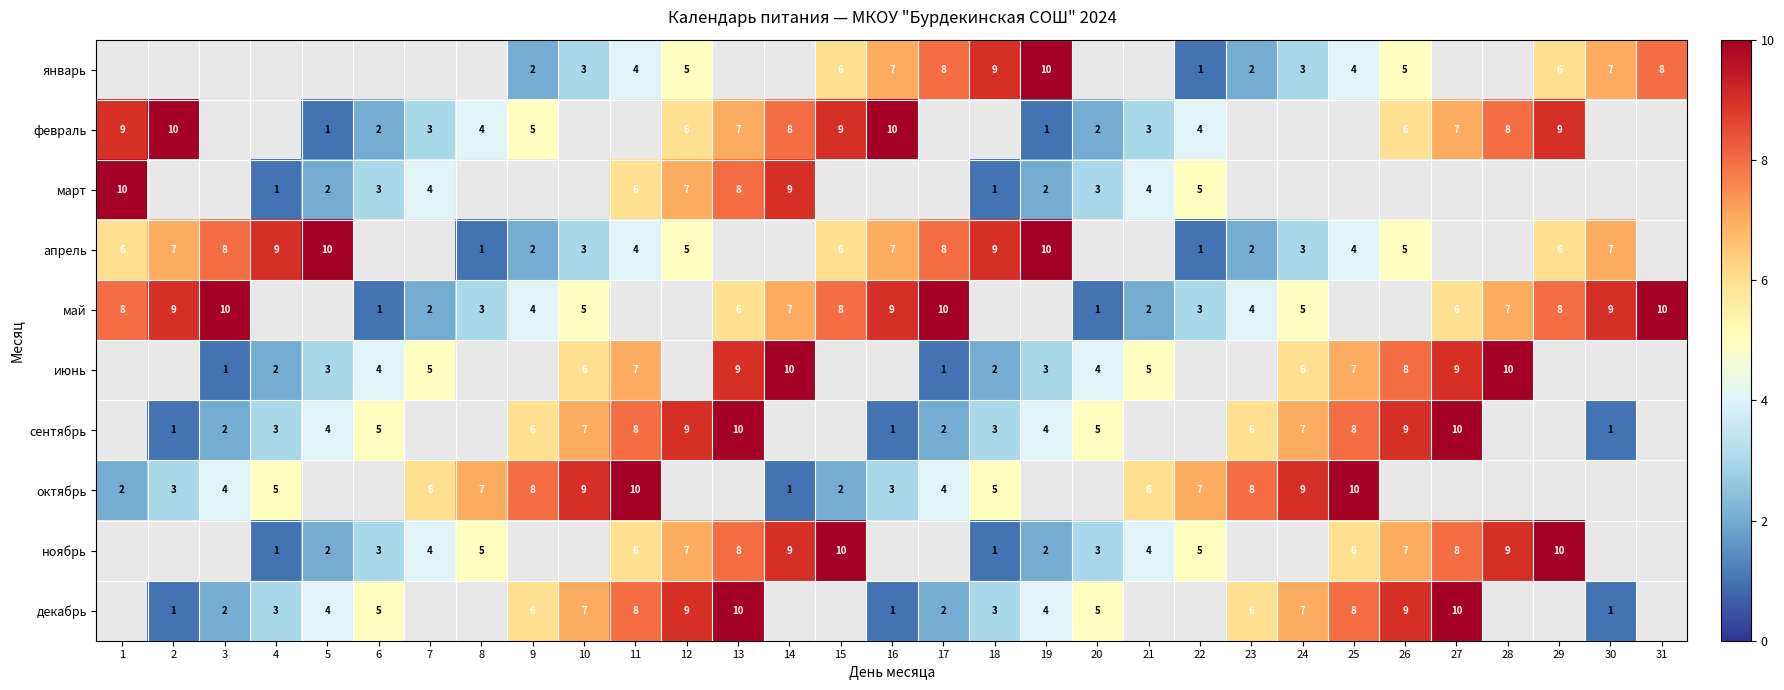

What is the smallest value displayed?

1.0